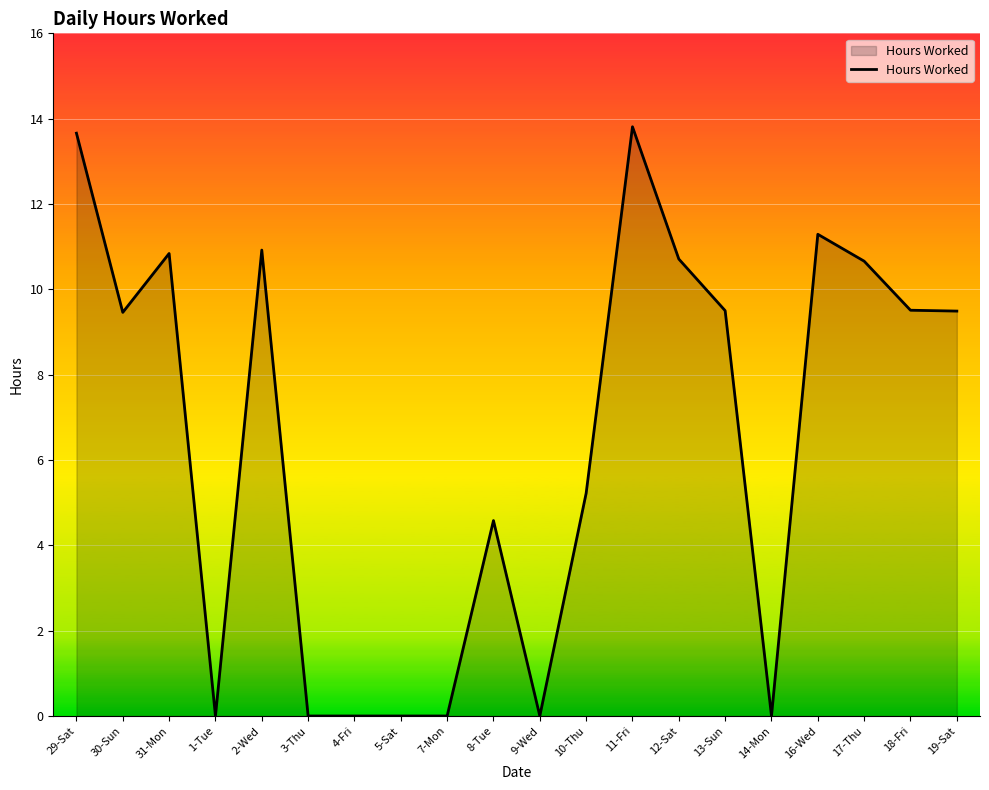

What position from the left is 31-Mon?

3